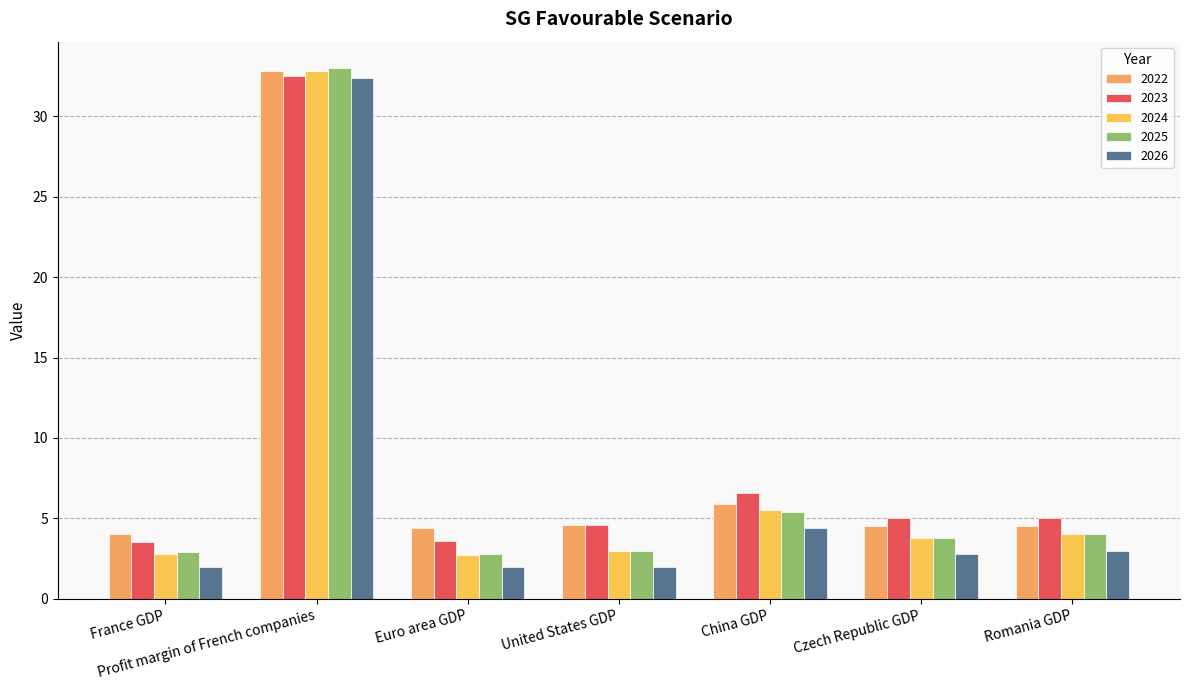

True or false: 2022 has a value of 4.5 at Czech Republic GDP.

True